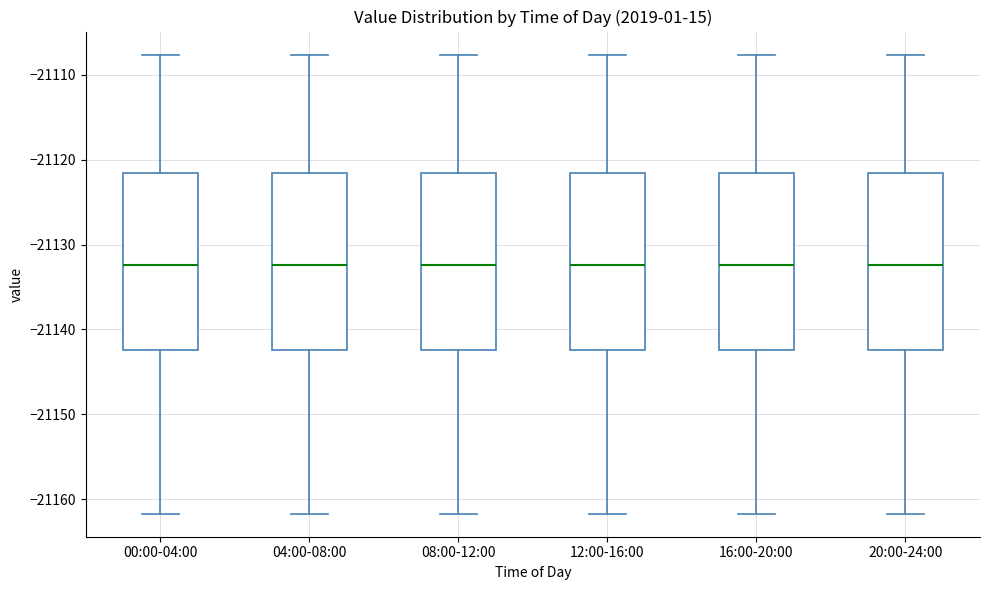

Reading left to right, transcribe this box plot: for each box, give where its median line is, the range the box spans, and where its two whiskers end, as read against the y-axis. The values are not printed on the chart, so give them approximately, as read against the axis.

00:00-04:00: median -21132, box -21142 to -21122, whiskers -21162 to -21108
04:00-08:00: median -21132, box -21142 to -21122, whiskers -21162 to -21108
08:00-12:00: median -21132, box -21142 to -21122, whiskers -21162 to -21108
12:00-16:00: median -21132, box -21142 to -21122, whiskers -21162 to -21108
16:00-20:00: median -21132, box -21142 to -21122, whiskers -21162 to -21108
20:00-24:00: median -21132, box -21142 to -21122, whiskers -21162 to -21108